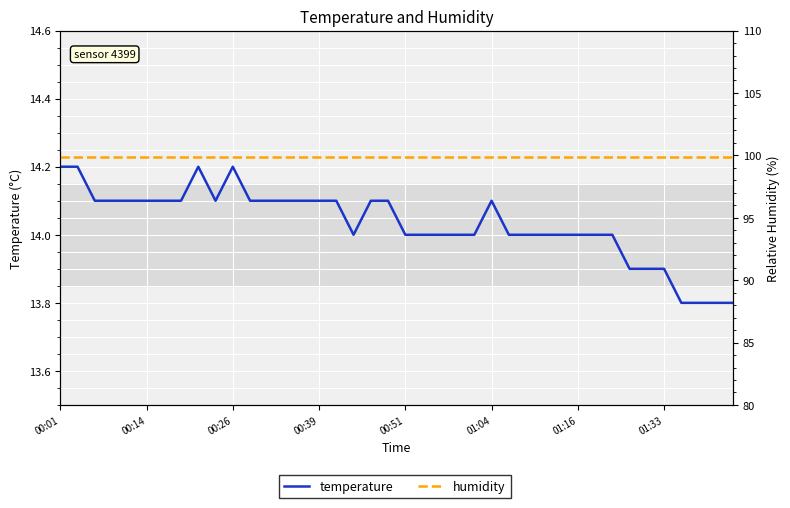

Which category has the highest value across all series?

00:01